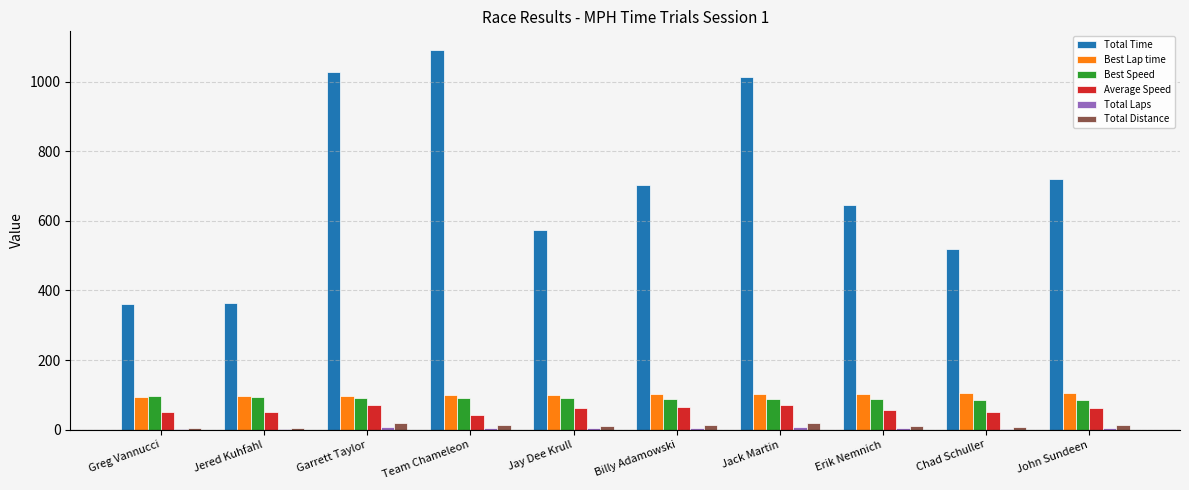

What is the sum of all Total Time values?

7018.3